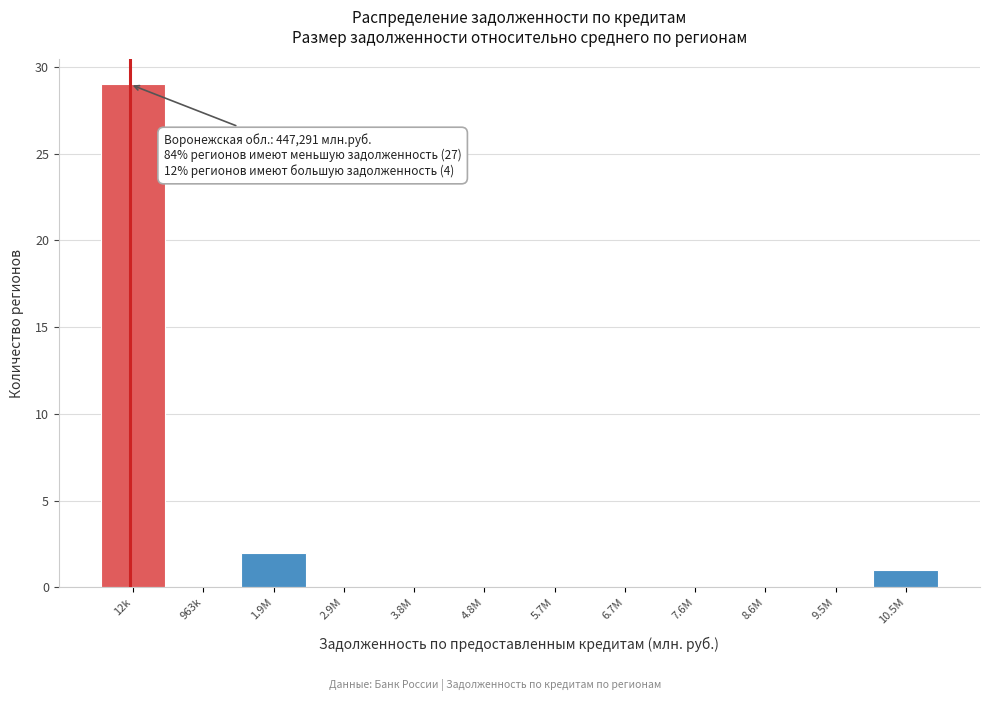

Reading left to right, list all the values displayed in this chart.

12k=29	963k=0	1.9M=2	2.9M=0	3.8M=0	4.8M=0	5.7M=0	6.7M=0	7.6M=0	8.6M=0	9.5M=0	10.5M=1